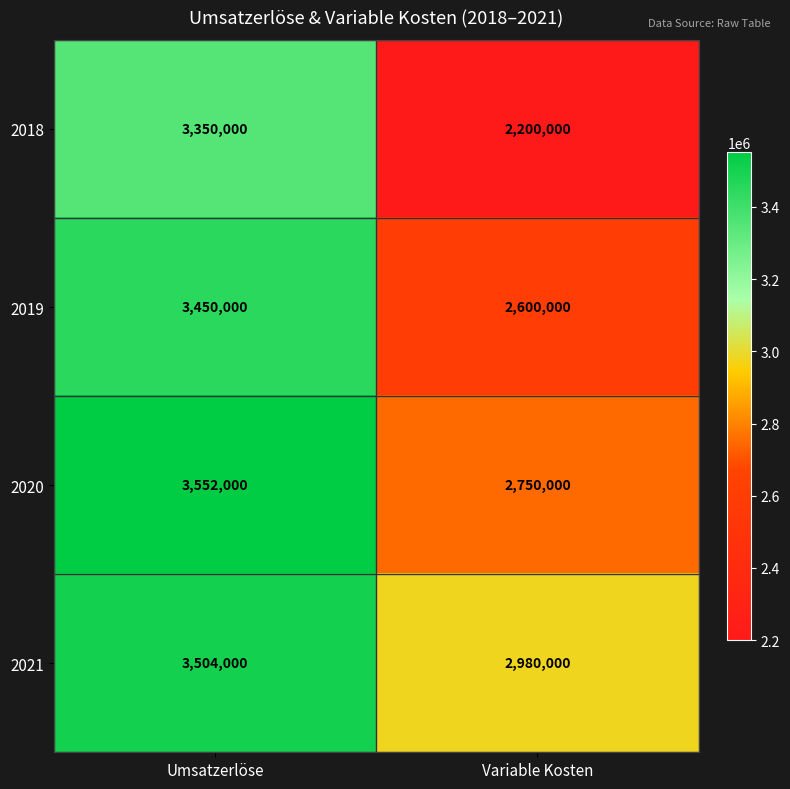

What is the total value across all series at Variable Kosten?

10530000